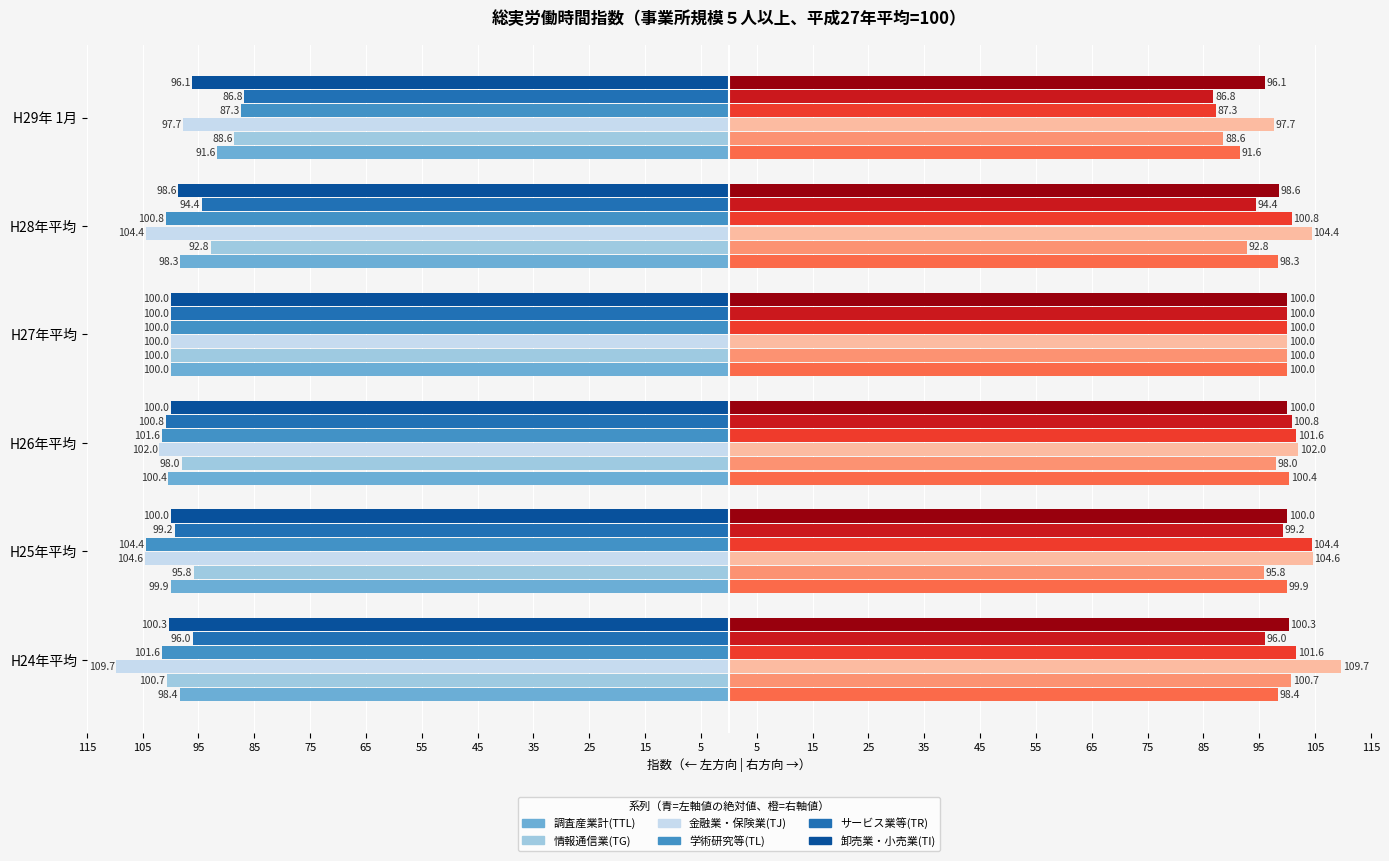

How many bars are there in each group?

6